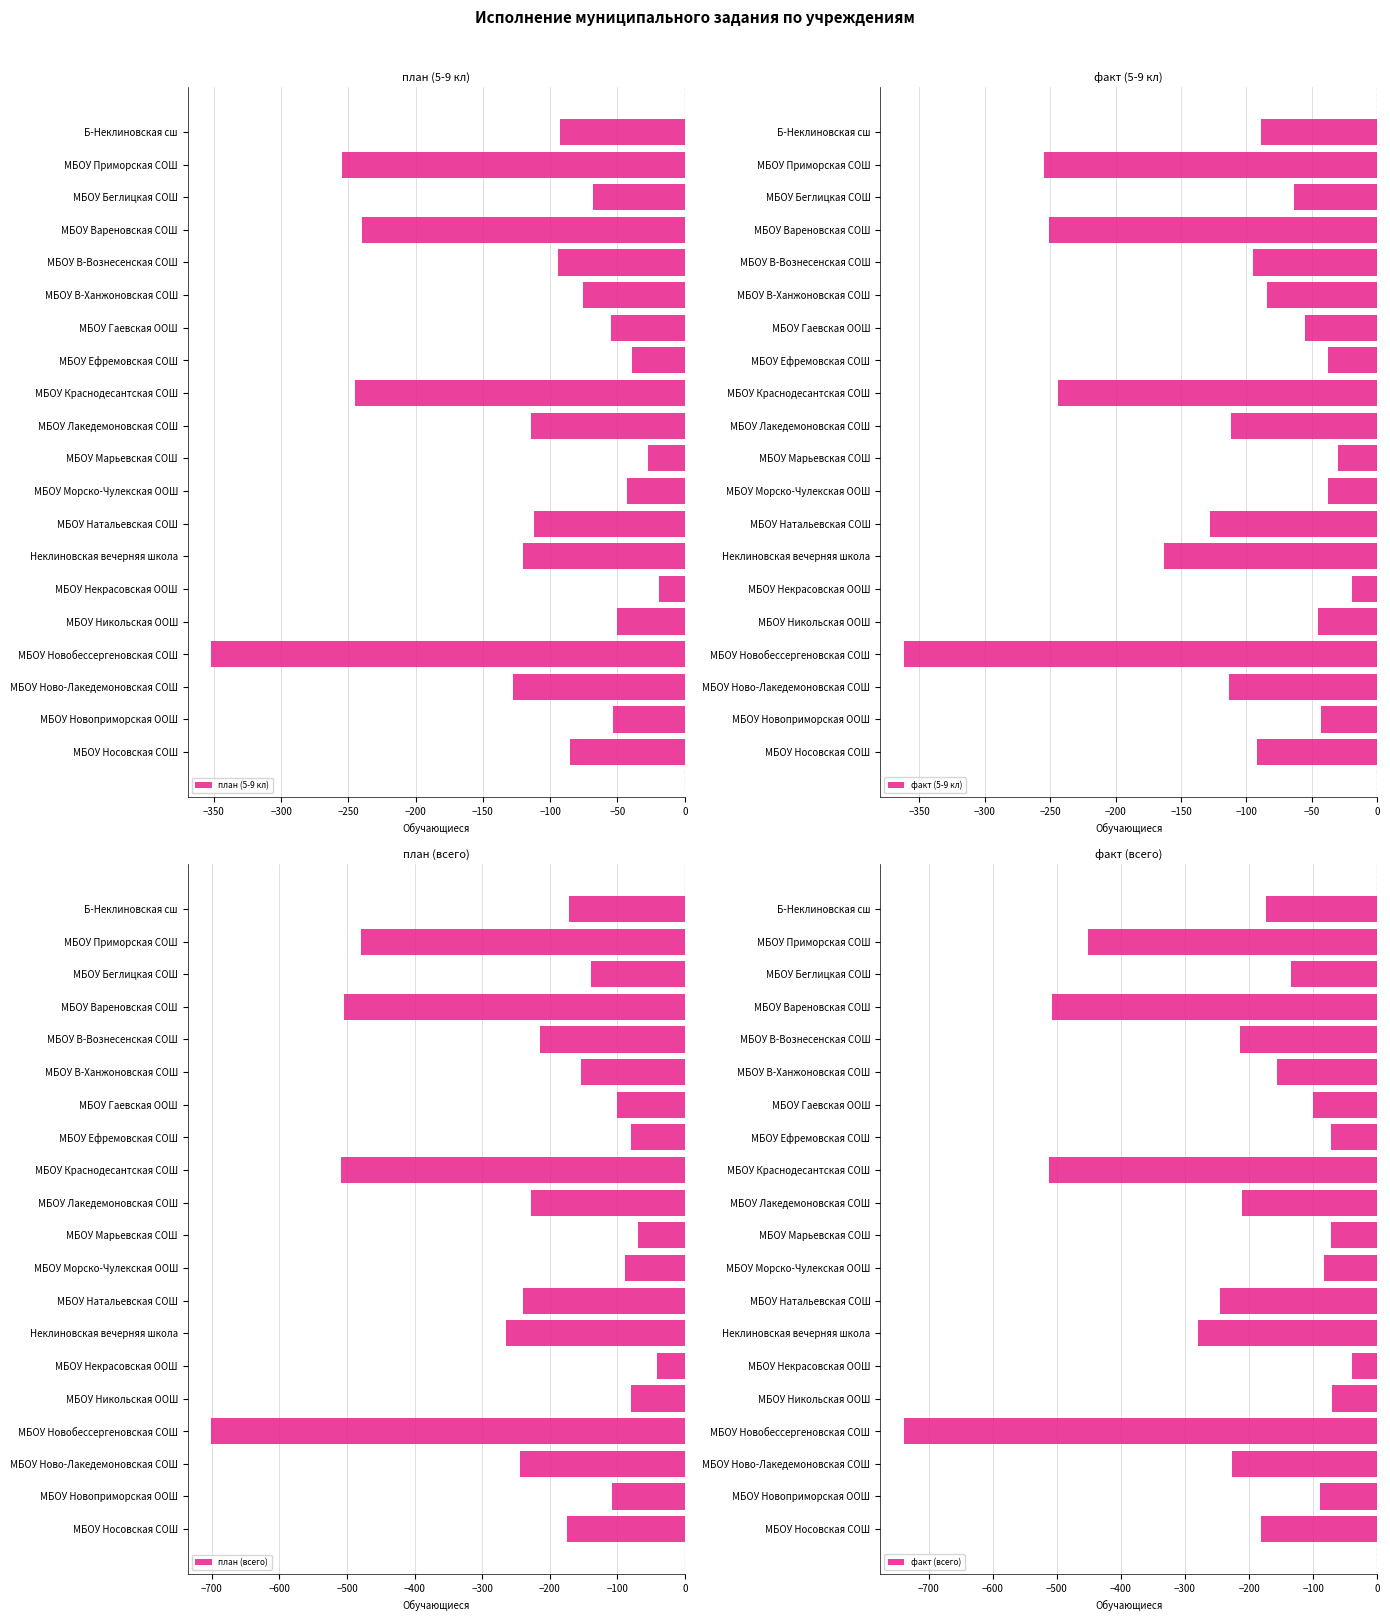

Which series has the largest total across all categories?

план (5-9 кл)